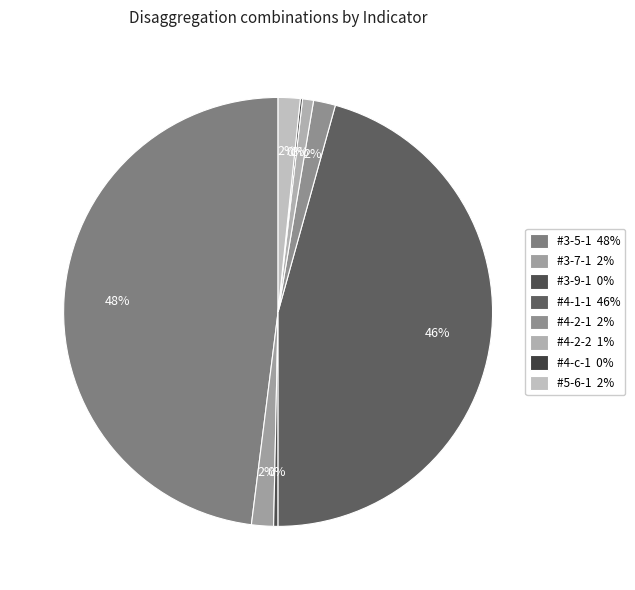

What is the smallest slice in the pie chart?

#4-c-1